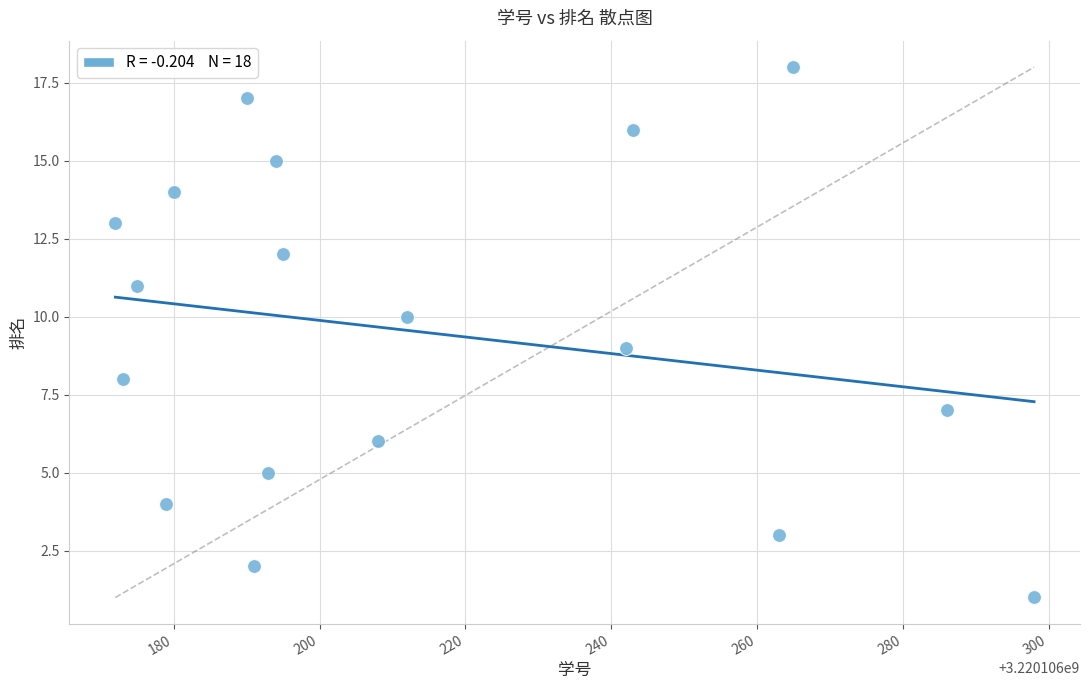

What is the range of X values (max minus min)?

126